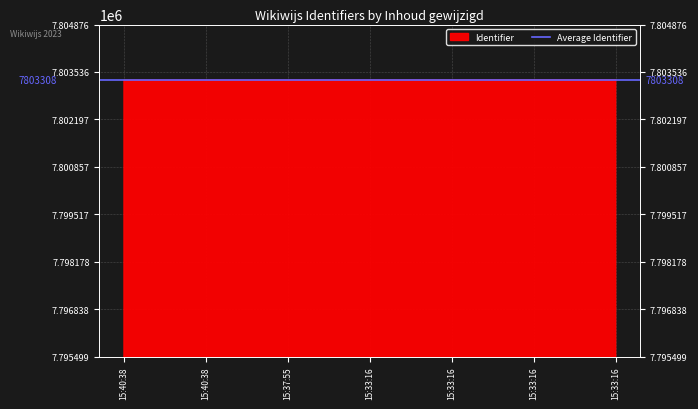

At which category does the chart reach its peak across all series?

15:33:16